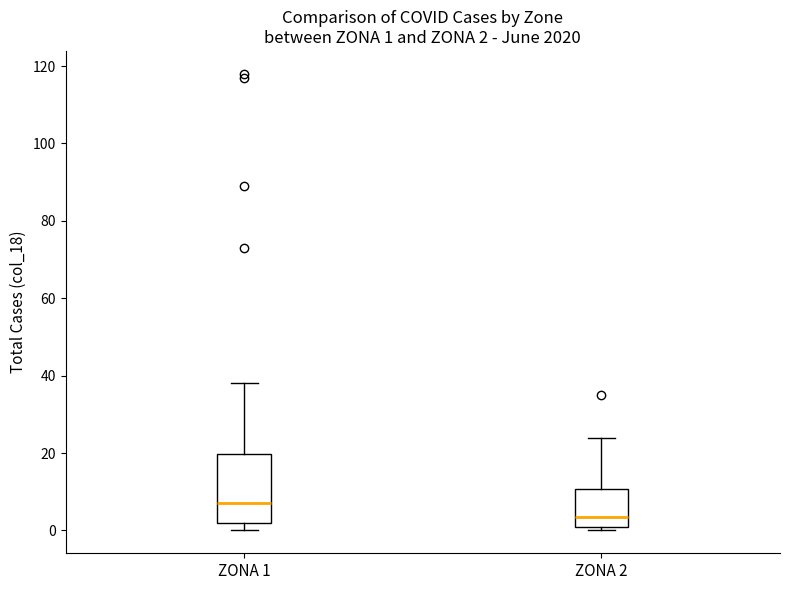

Which box's median line is the lowest?

ZONA 2